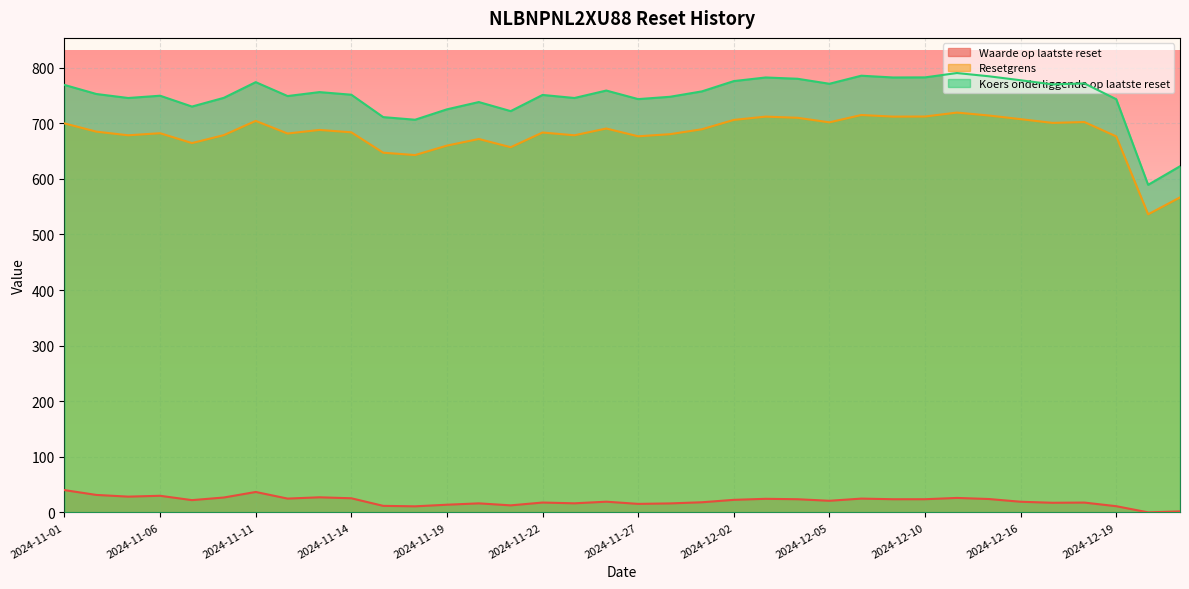

What is the difference between the second highest and minimum values in the Resetgrens series?

178.6